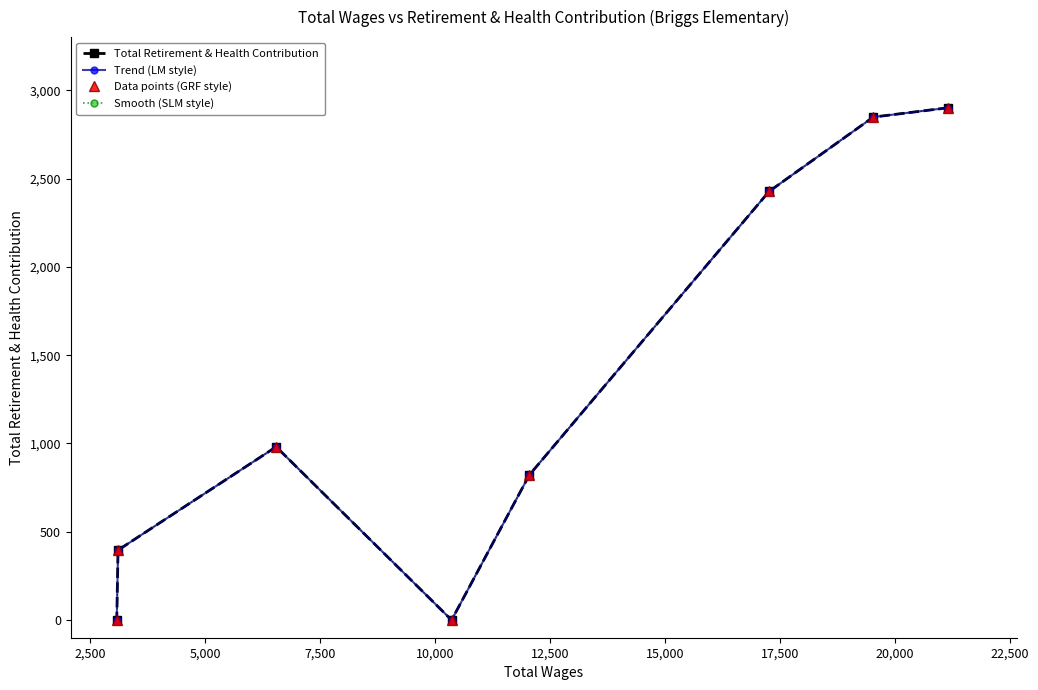

How many data points in Total Retirement & Health Contribution are above 981?

3